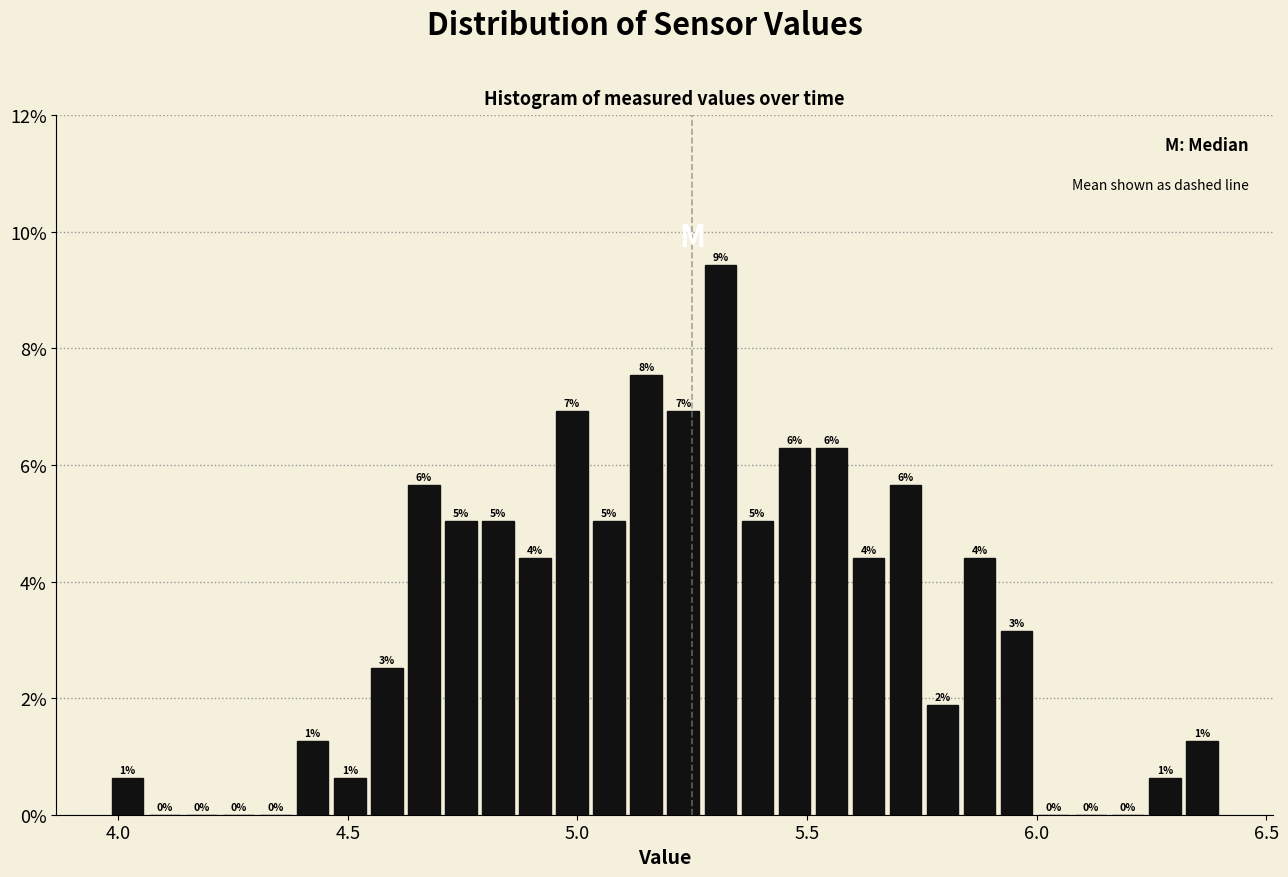

Around what value on the x-axis is the tallest bar? Give the approximate position of its centre, as read against the axis.

5.30